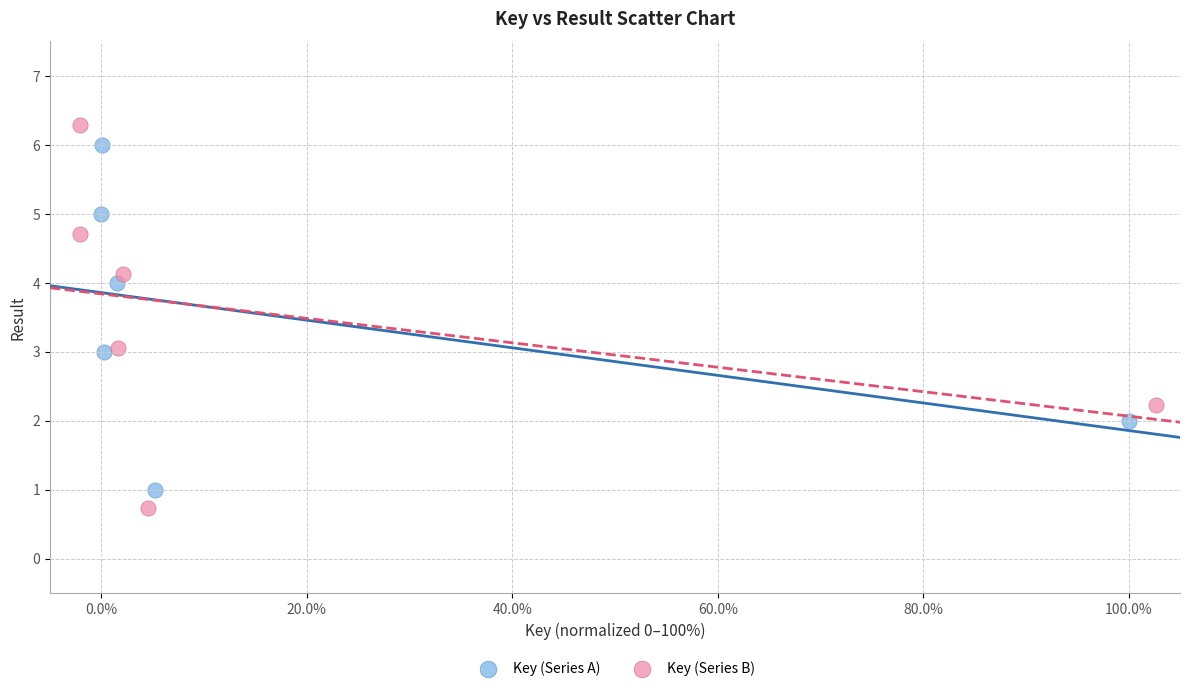

Which series reaches the maximum Y coordinate?

Key (Series B)